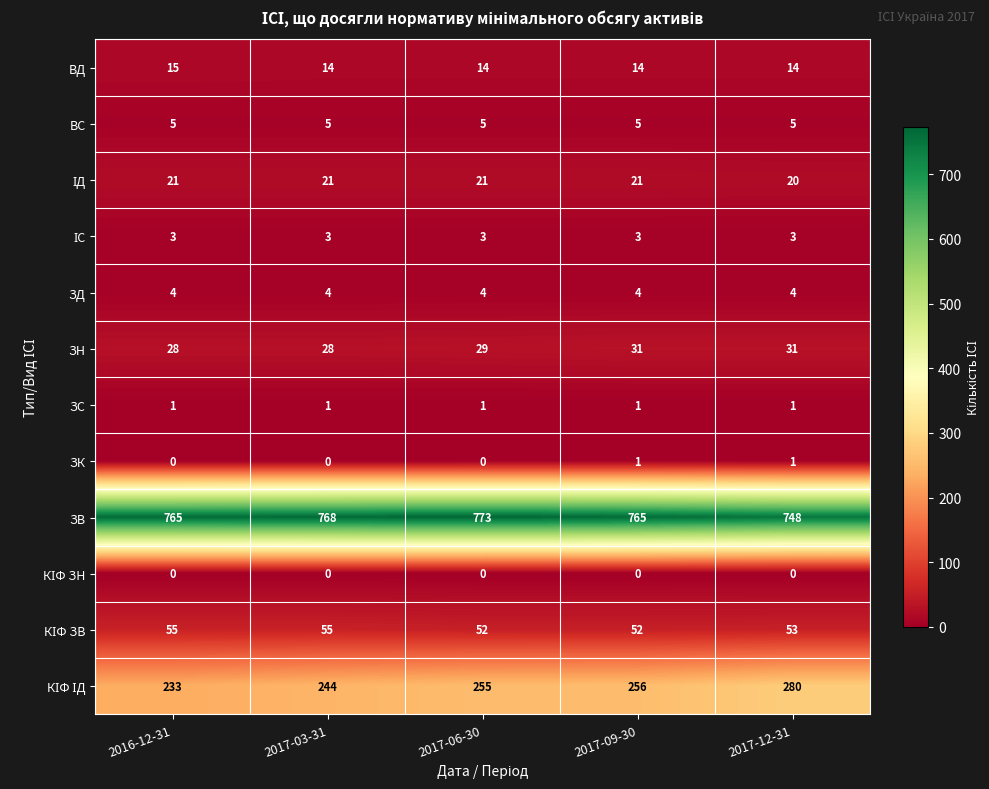

At which category is the sum across all series the highest?

2017-12-31